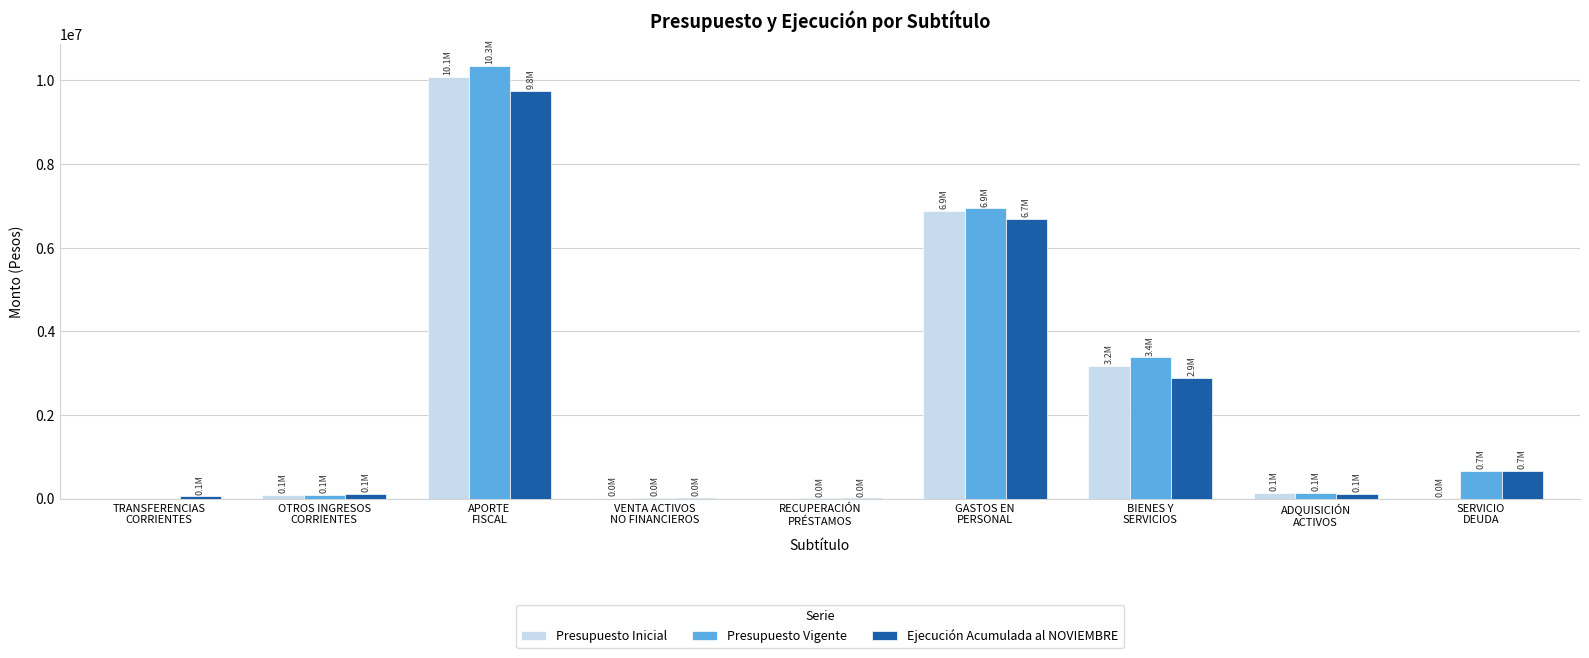

At which label does Ejecución Acumulada al NOVIEMBRE reach its peak?

APORTE
FISCAL